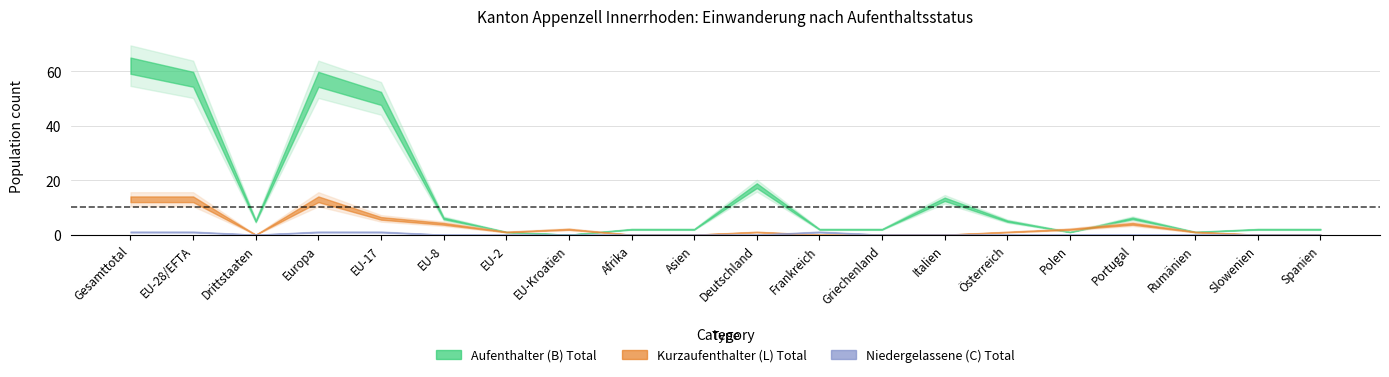

True or false: Aufenthalter (B) Total and Niedergelassene (C) Total intersect in this chart.

False